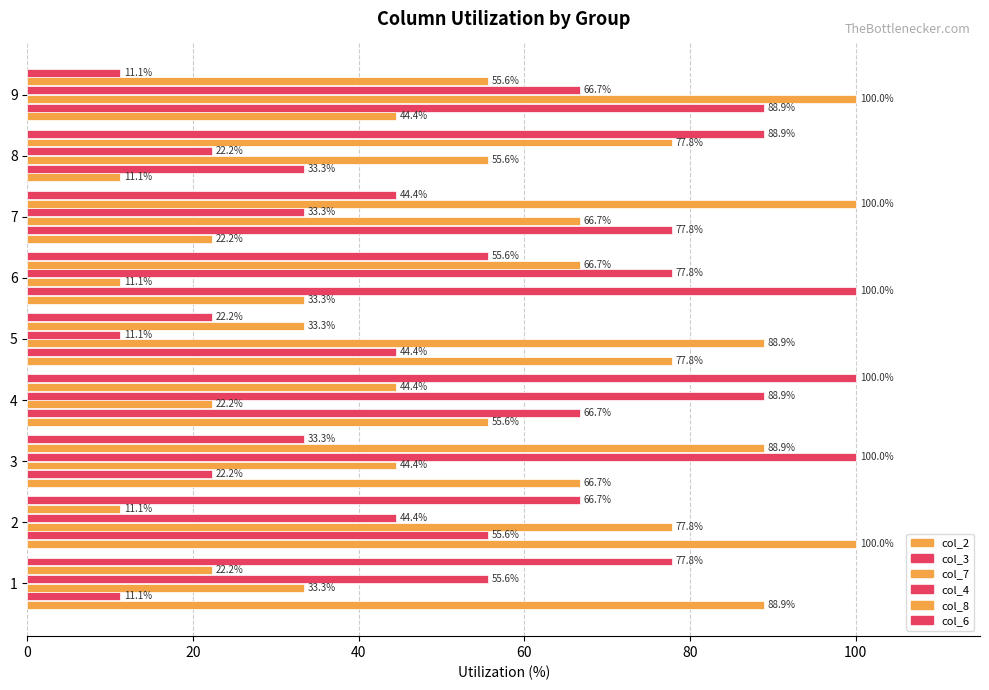

Which series has the widest spread of values?

col_2